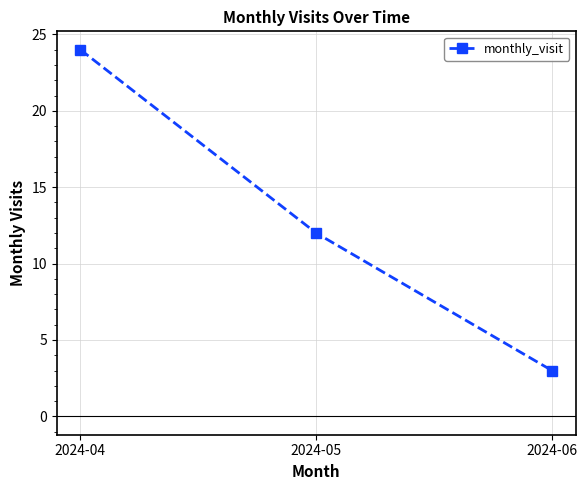

List the labels in order of value, largest first.

2024-04, 2024-05, 2024-06